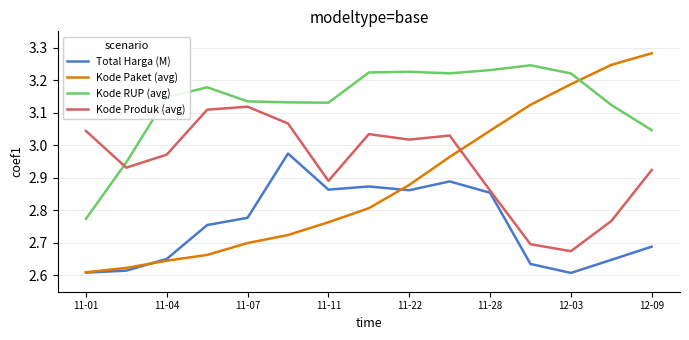

After their last crossing, which series has the higher values: Kode RUP (avg) or Kode Produk (avg)?

Kode RUP (avg)